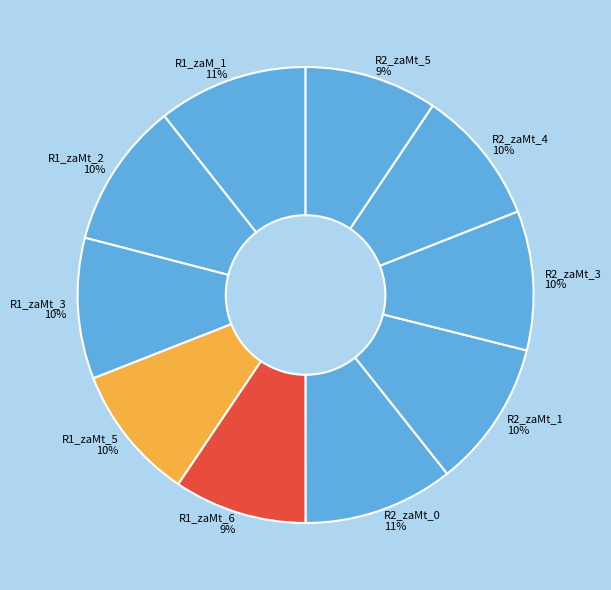

Is there a majority slice in this chart?

No